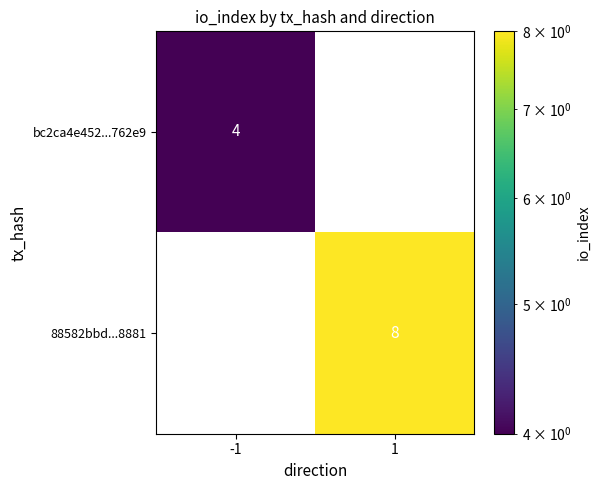

Which series has the largest total across all categories?

88582bbd...8881